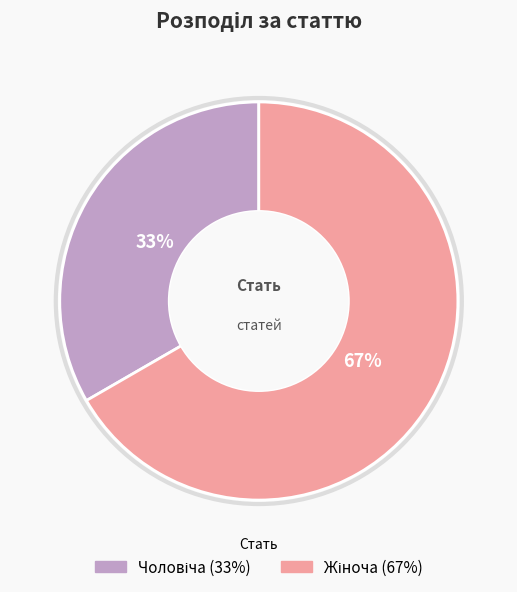

Is there any slice that represents more than half of the pie?

Yes